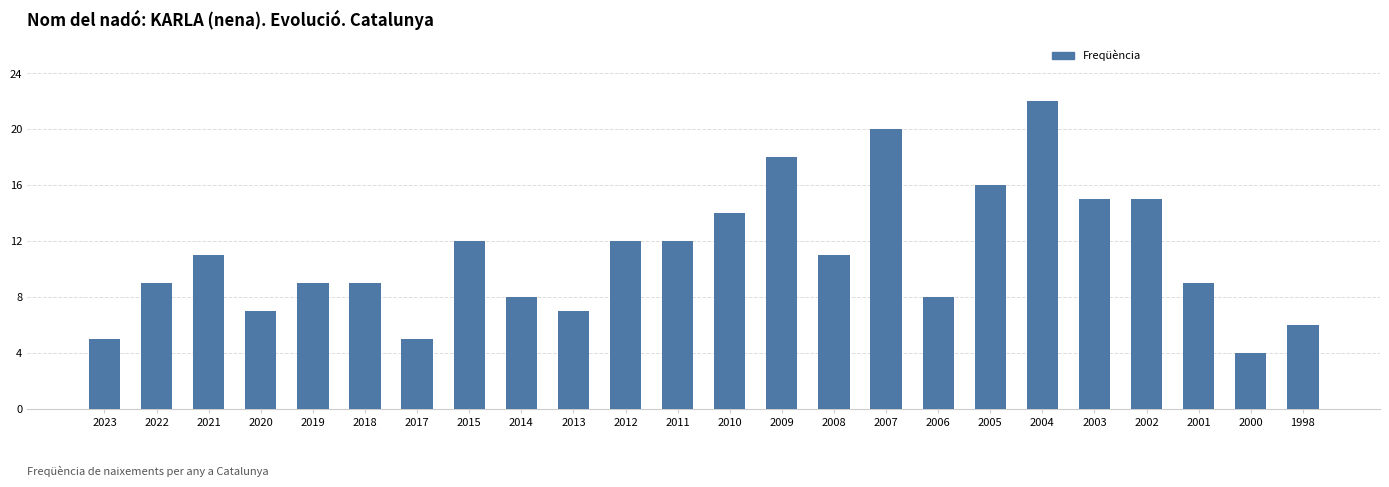

What is the change in value from 2019 to 2008?

+2